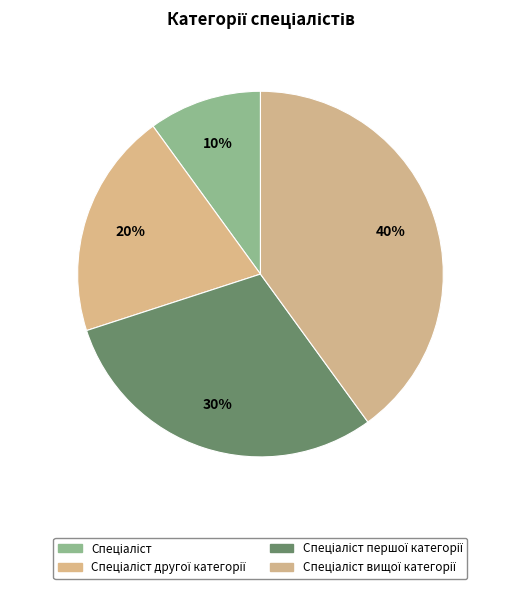

Rank the categories by value from lowest to highest.

Спеціаліст, Спеціаліст другої категорії, Спеціаліст першої категорії, Спеціаліст вищої категорії